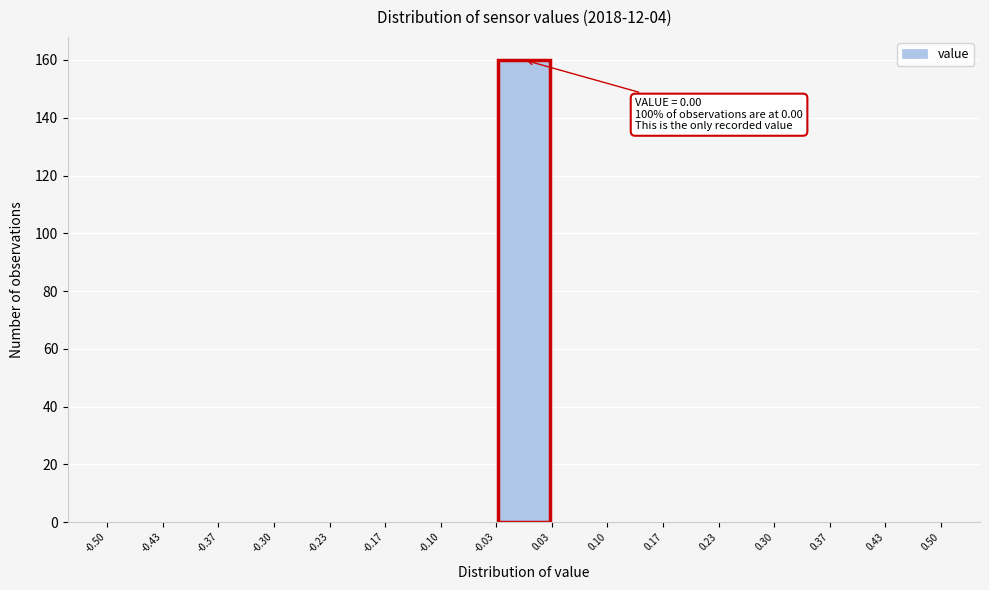

Which range on the x-axis has the tallest bar?

-0.03 to 0.03